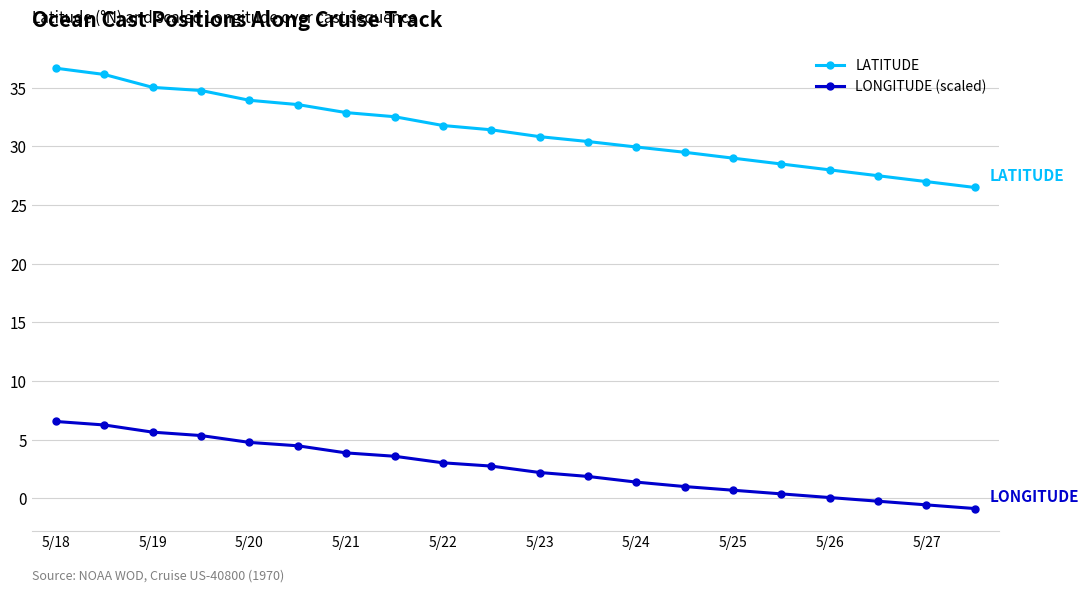

Rank the series by their average value, from highest to lowest.

LATITUDE, LONGITUDE (scaled)